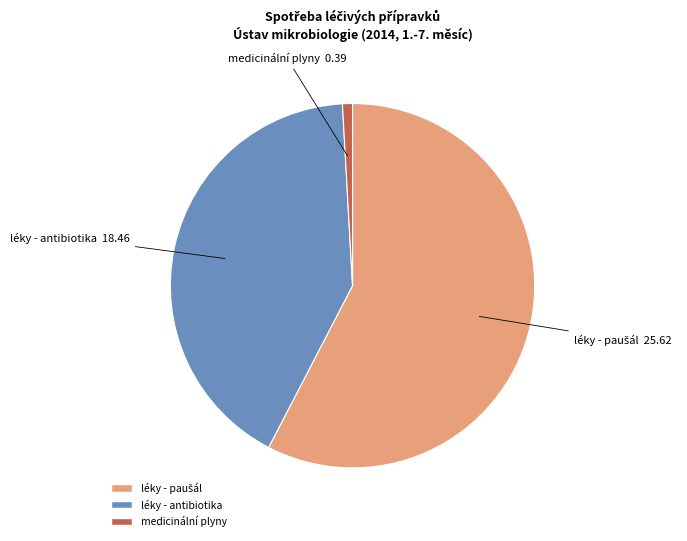

How many slices are in this pie chart?

3